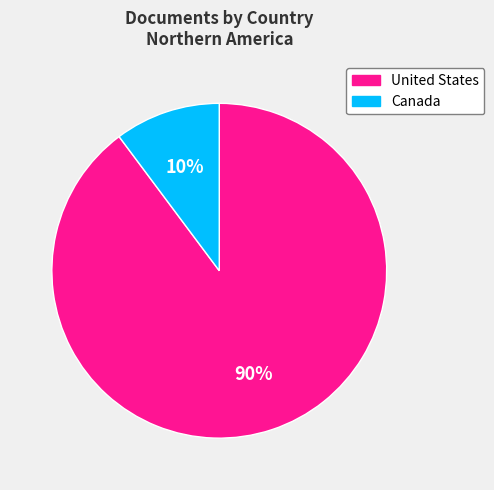

True or false: United States accounts for 83% of the total.

False